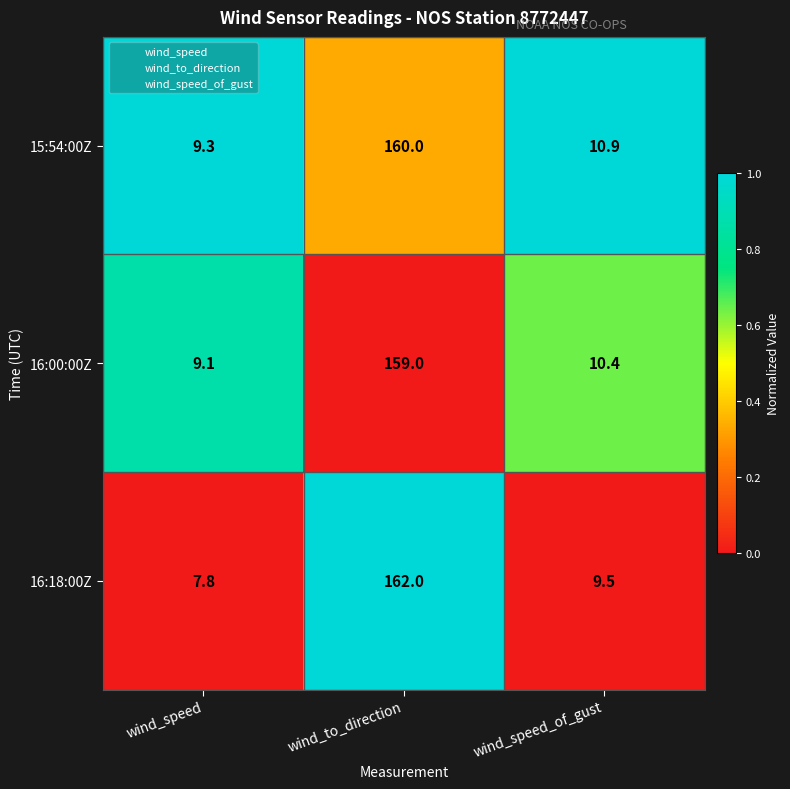

What is the difference between the maximum and second lowest values in the 16:18:00Z series?

152.5